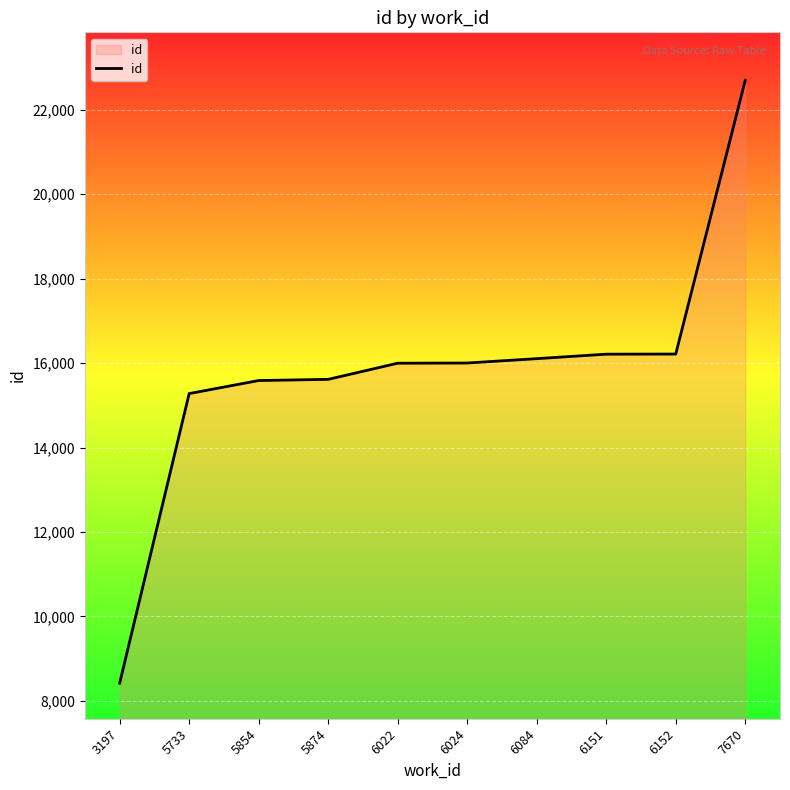

True or false: the data shows 9910 at 5874.

False